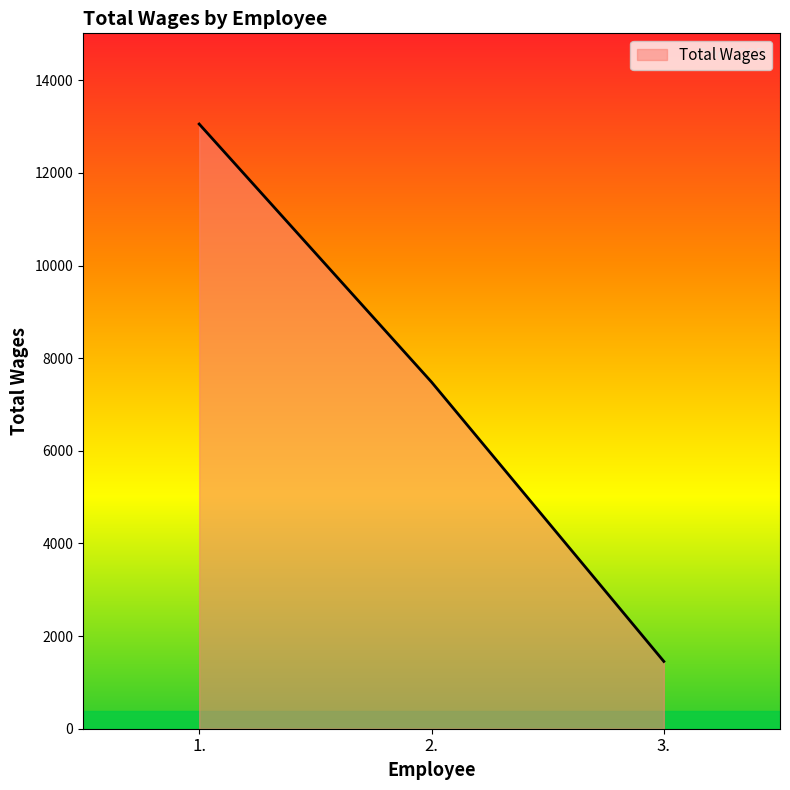

The value at 1. is 13055. True or false?

True